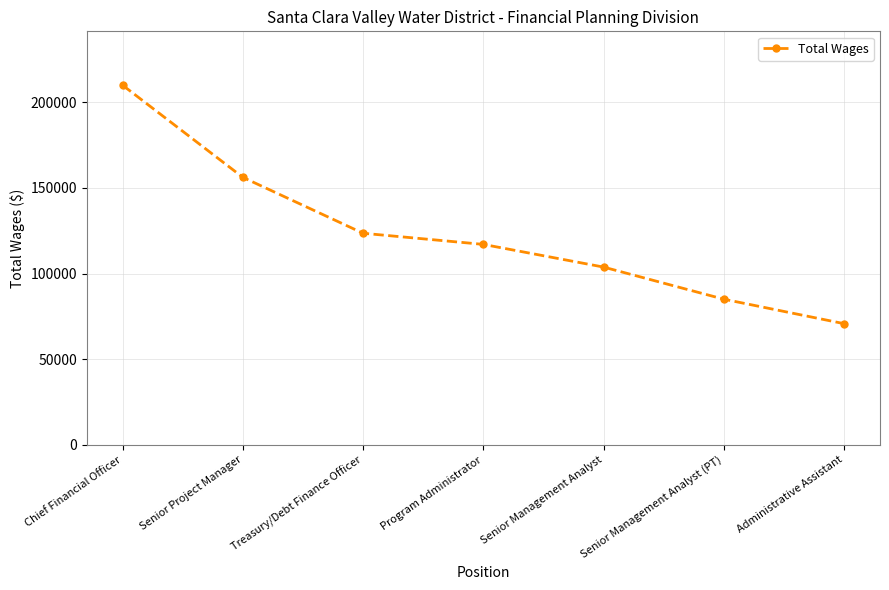

What is the ratio of the value at Administrative Assistant to the value at Treasury/Debt Finance Officer?

0.6